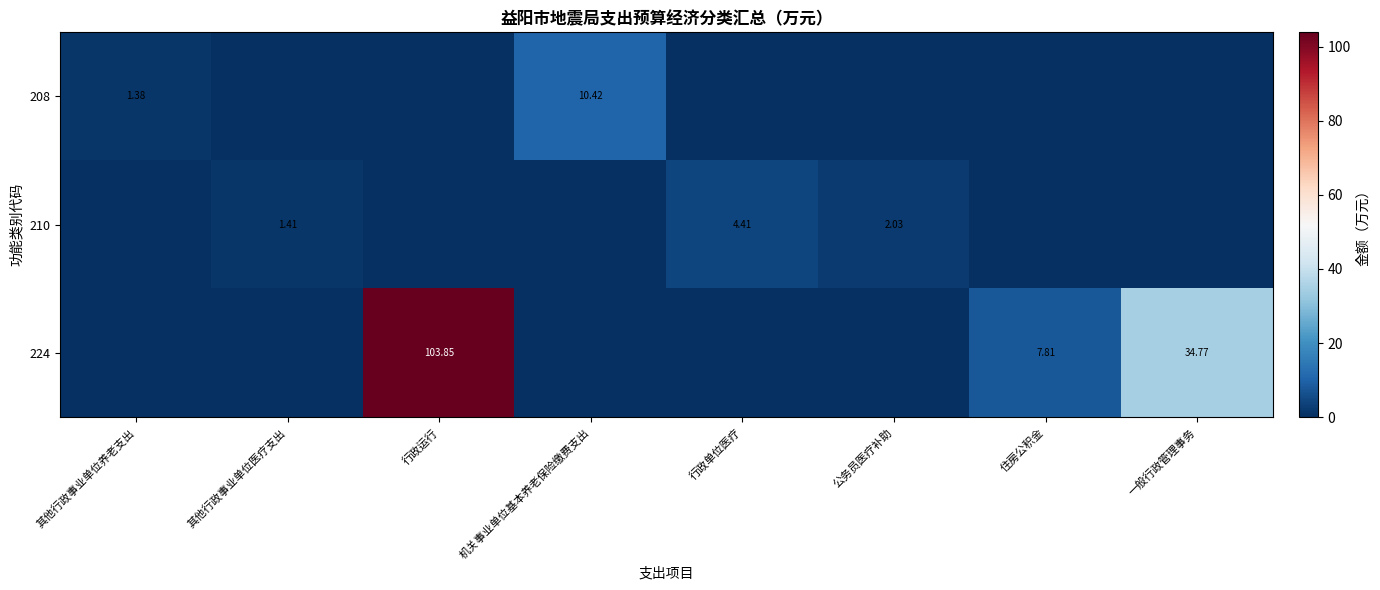

The 210 series shows 3.0 at 行政单位医疗. True or false?

False